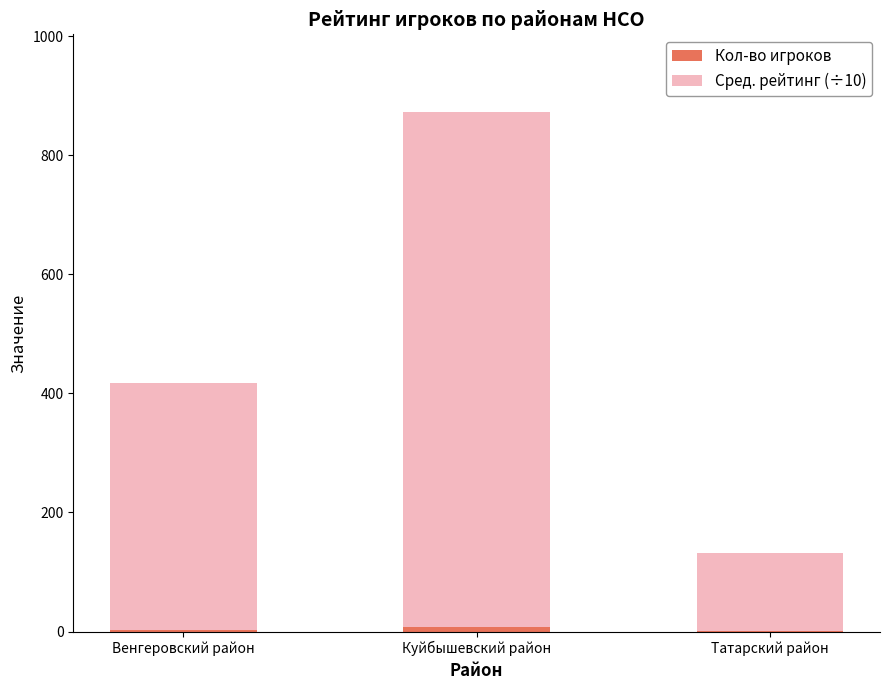

At which category is the sum across all series the highest?

Куйбышевский район